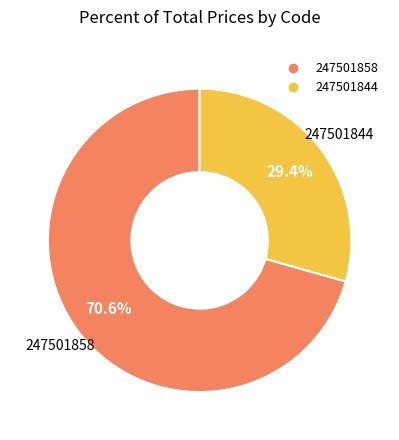

What is the largest slice in the pie chart?

247501858